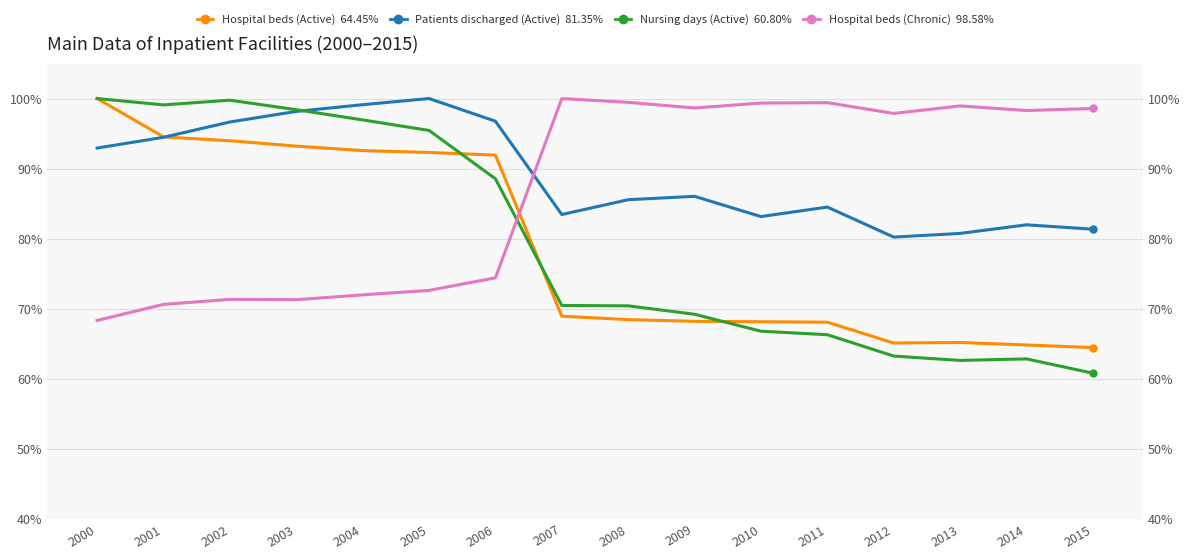

At which label does Patients discharged (Active) first exceed 86?

2000